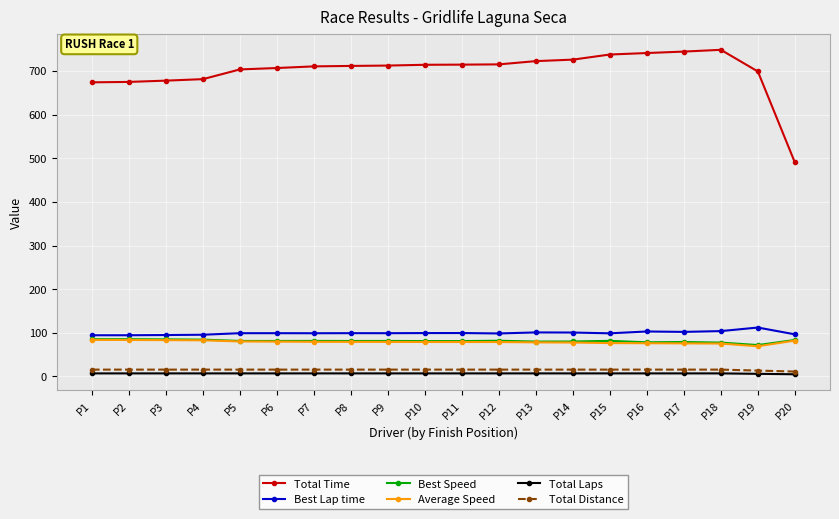

What is the minimum value for Best Lap time?

94.4